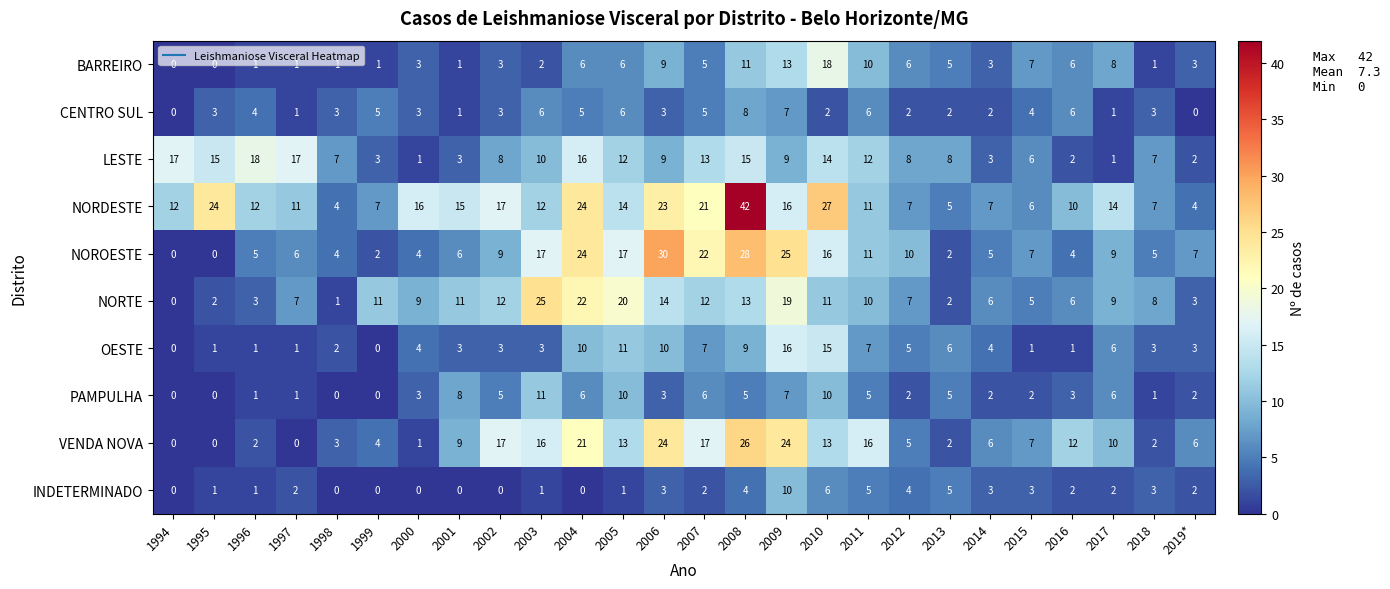

Which category has the highest value across all series?

2008